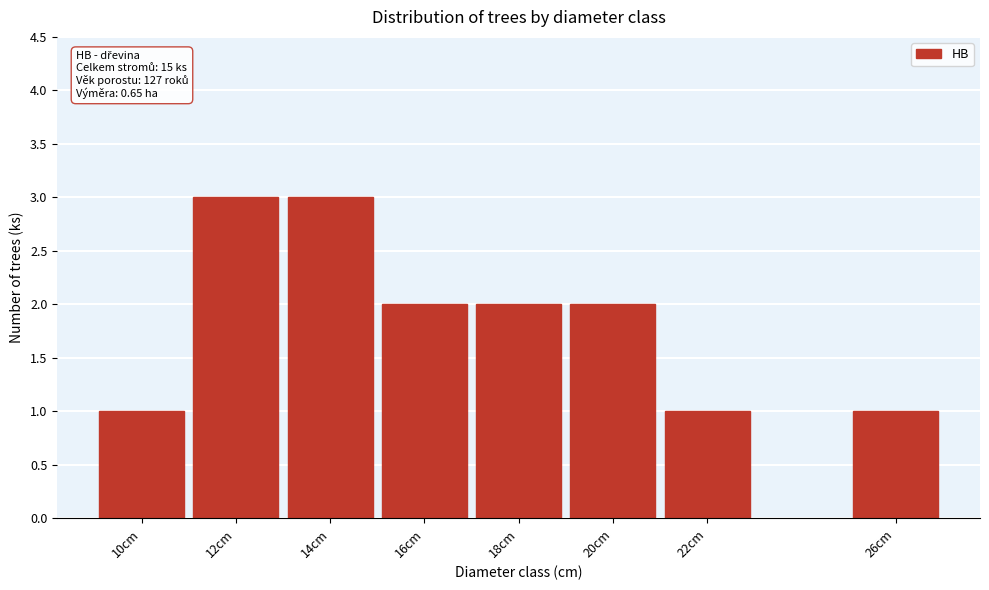

Reading left to right, transcribe all the data shown in this chart.

10cm=1	12cm=3	14cm=3	16cm=2	18cm=2	20cm=2	22cm=1	26cm=1